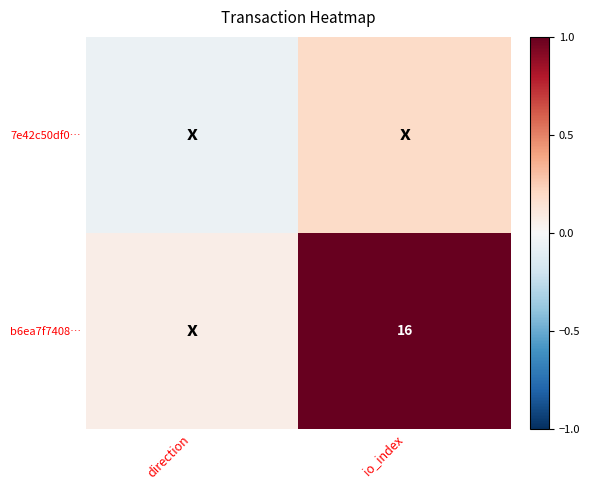

The 7e42c50df0… series shows -0.1 at direction. True or false?

True